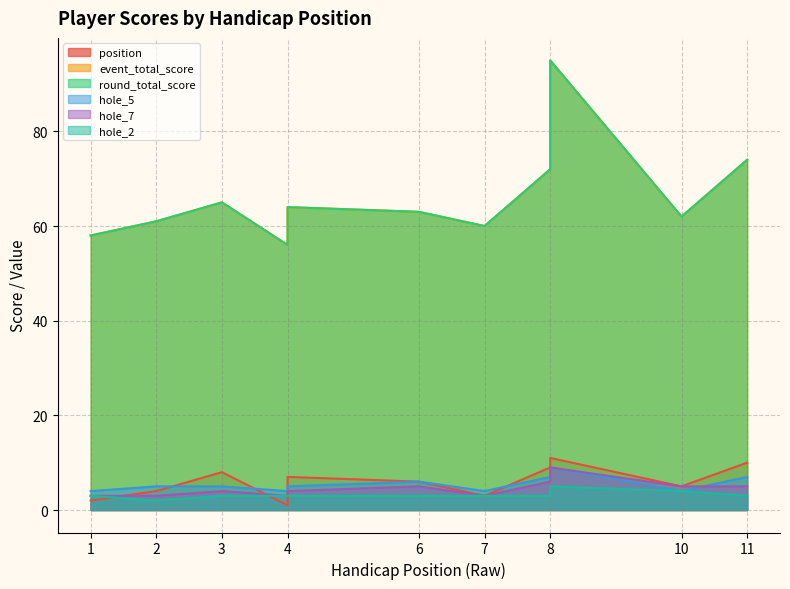

What is the total value across all series at 7?

133